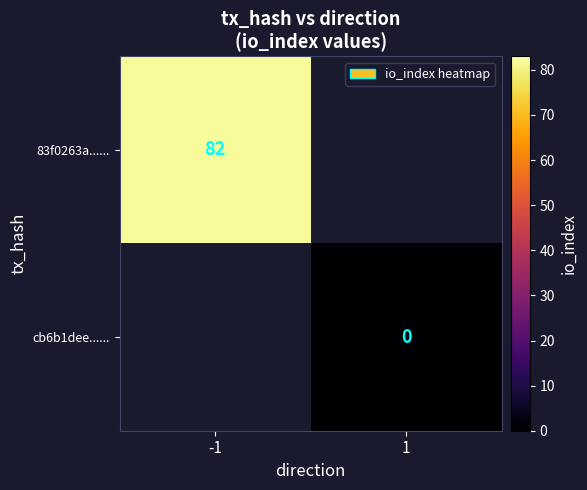

Is it true that 83f0263a...... equals 82 at -1?

True